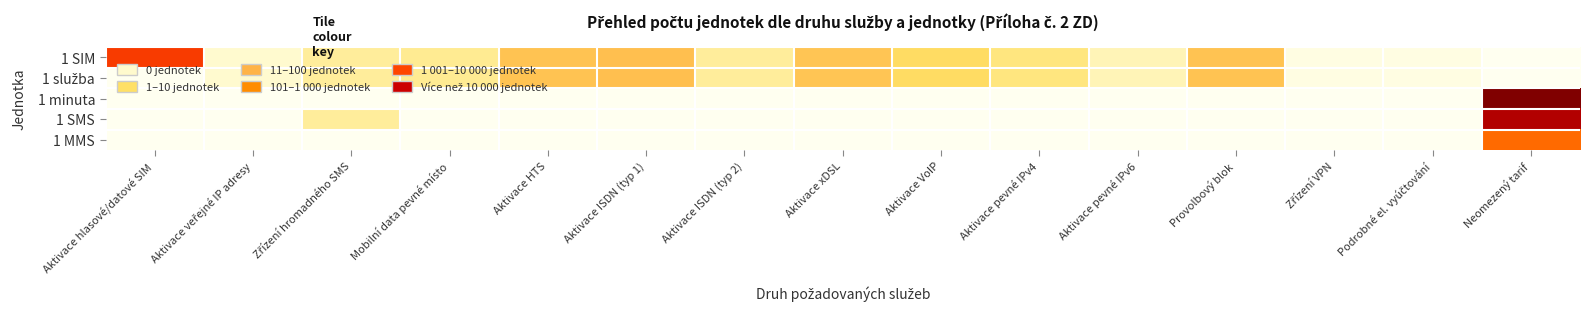

List the series in order of their peak value, lowest first.

1 služba, 1 MMS, 1 SIM, 1 SMS, 1 minuta